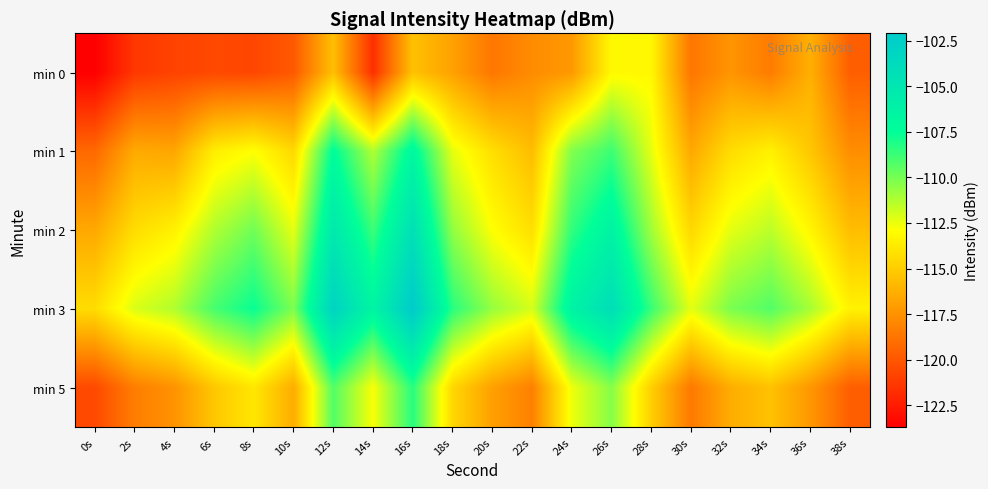

At which category is the sum across all series the highest?

16s